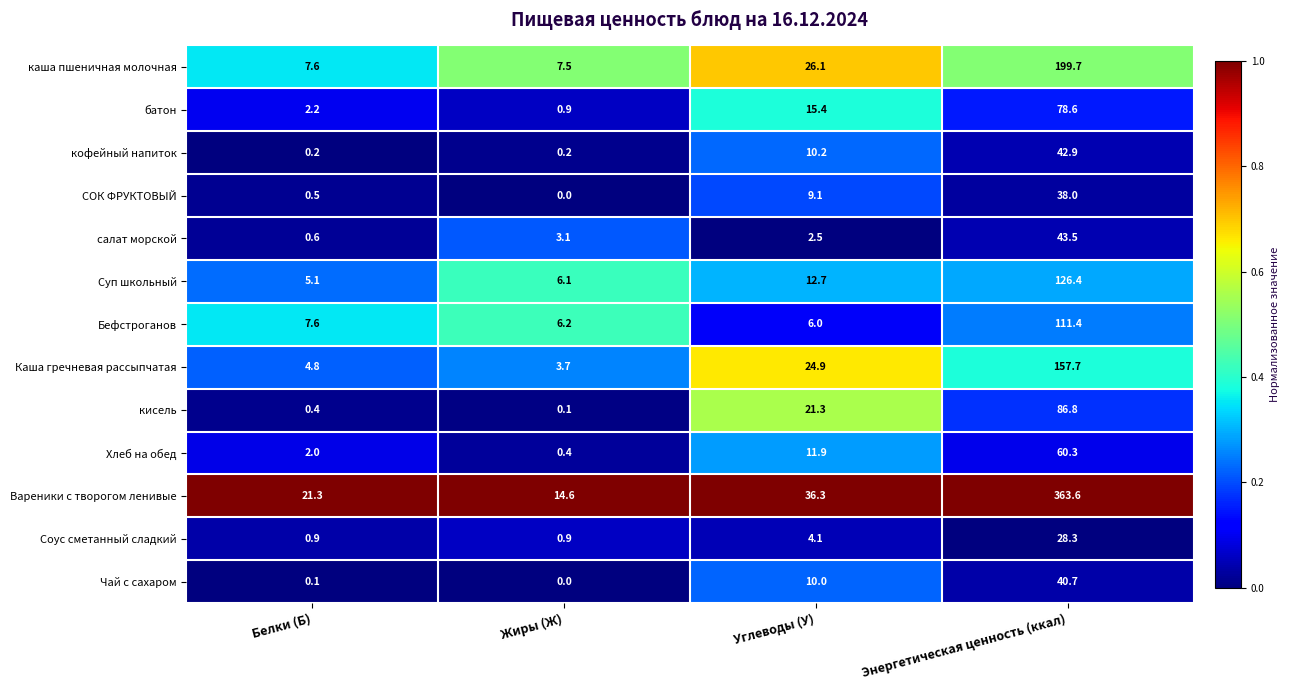

What is the total value across all series at Энергетическая ценность (ккал)?

1377.9